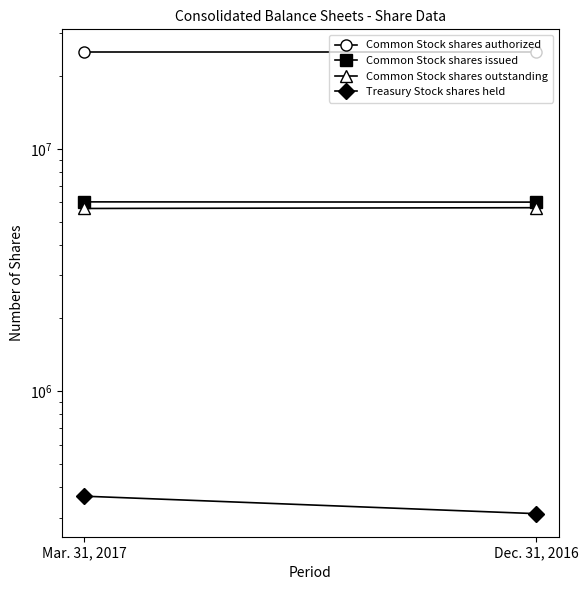

What is the sum of the Common Stock shares outstanding values at Mar. 31, 2017 and Dec. 31, 2016?

11378058